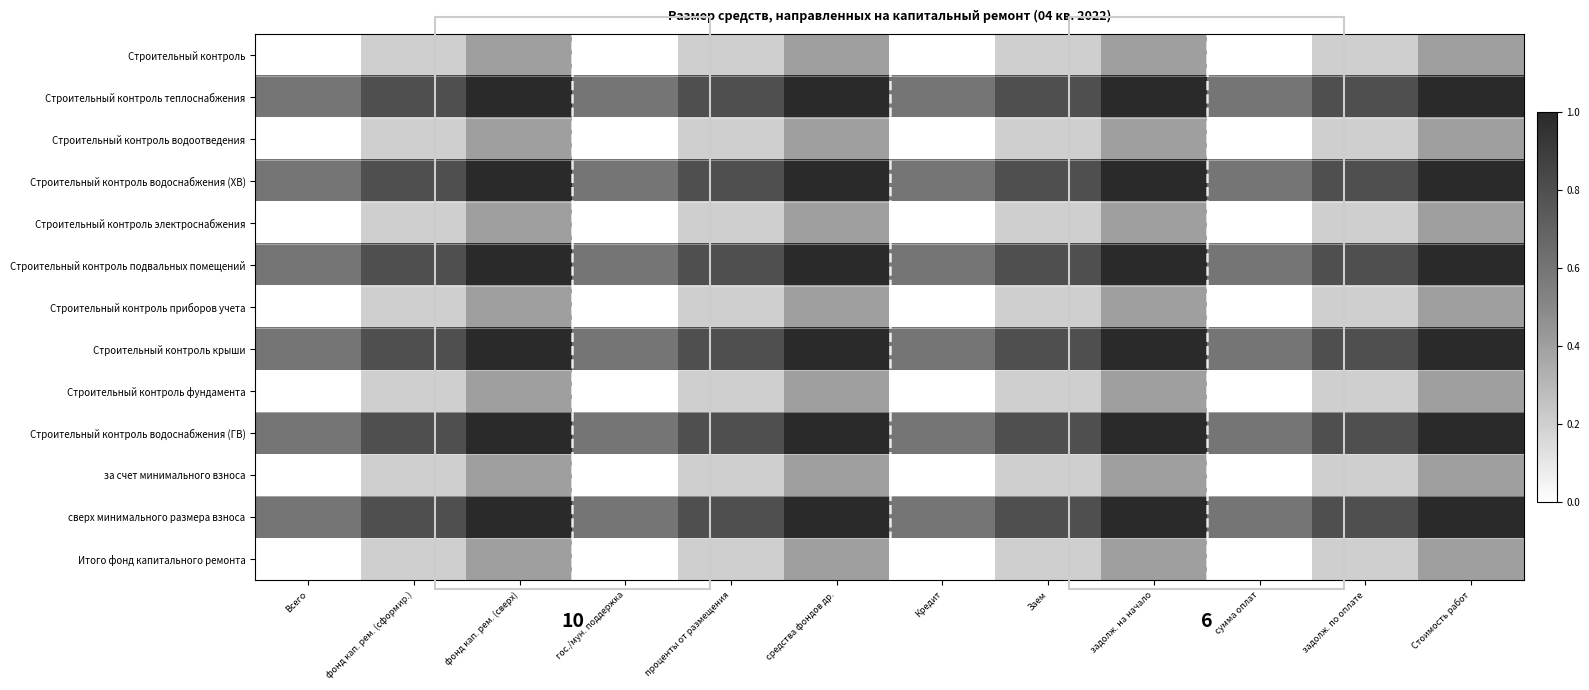

Rank the series by their maximum value, from highest to lowest.

Строительный контроль теплоснабжения, Строительный контроль водоснабжения (ХВ), Строительный контроль подвальных помещений, Строительный контроль крыши, Строительный контроль водоснабжения (ГВ), сверх минимального размера взноса, Строительный контроль, Строительный контроль водоотведения, Строительный контроль электроснабжения, Строительный контроль приборов учета, Строительный контроль фундамента, за счет минимального взноса, Итого фонд капитального ремонта